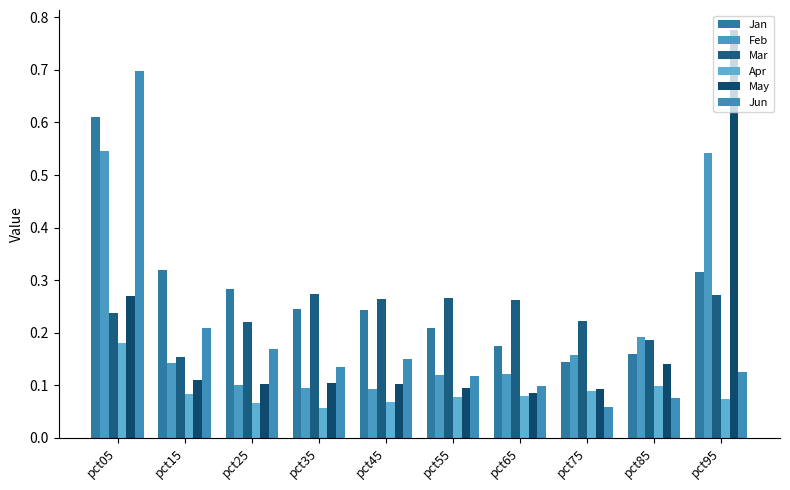

What is the sum of the Jun values at pct25 and pct35?

0.3